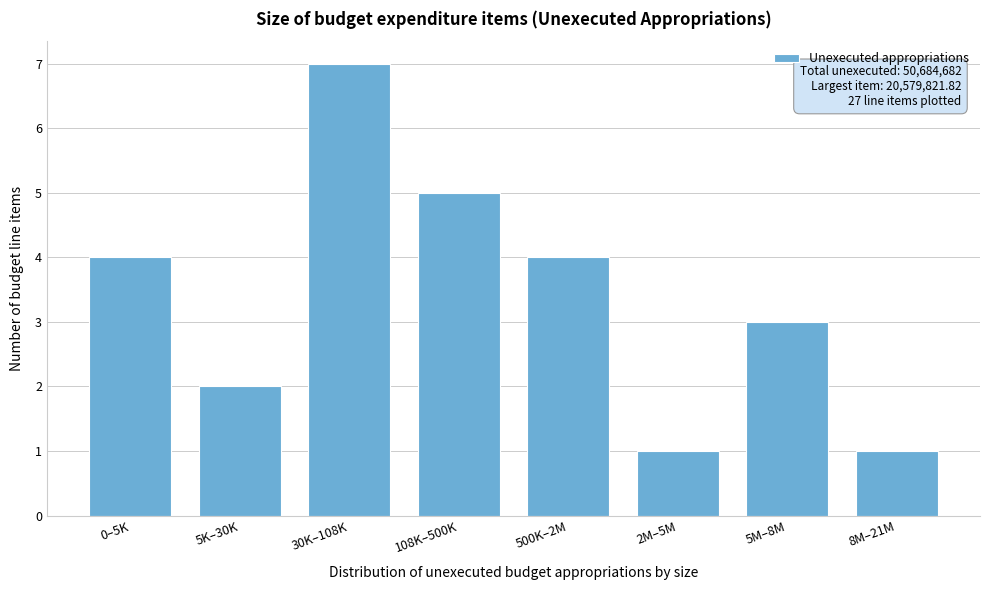

Reading left to right, extract all data points from this chart.

0–5K=4	5K–30K=2	30K–108K=7	108K–500K=5	500K–2M=4	2M–5M=1	5M–8M=3	8M–21M=1